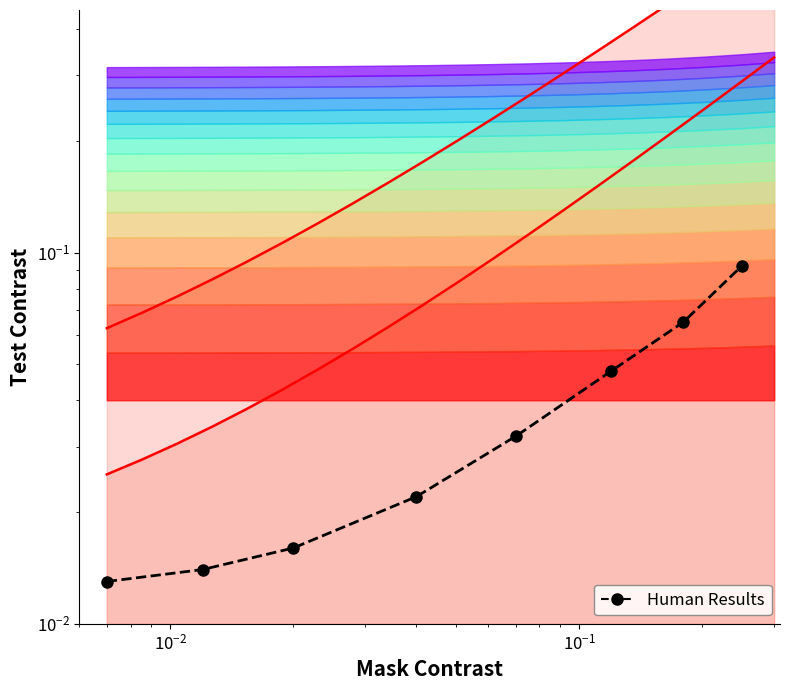

True or false: the data shows 0.0 at $\mathdefault{10^{-1}}$.

True